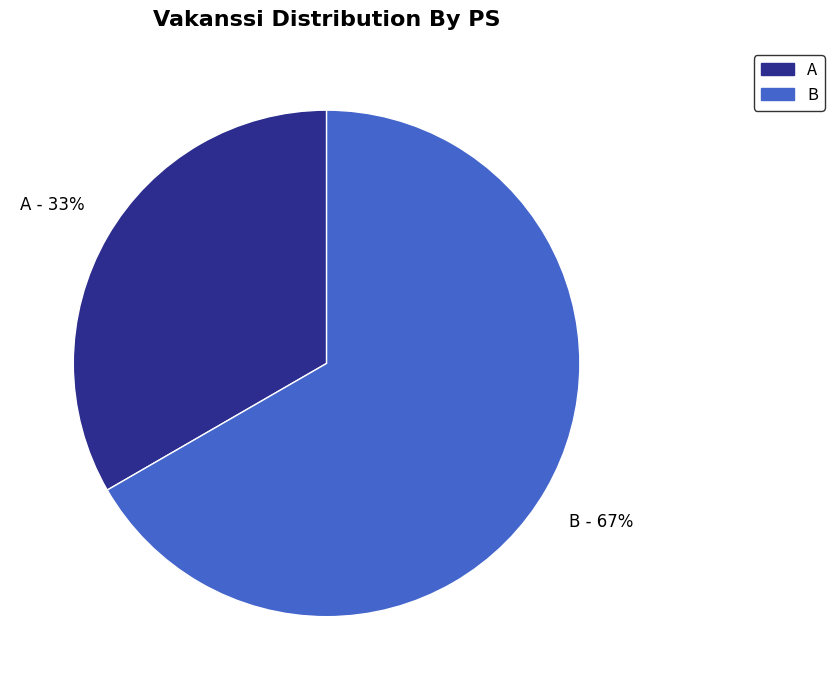

How many segments does this pie chart have?

2